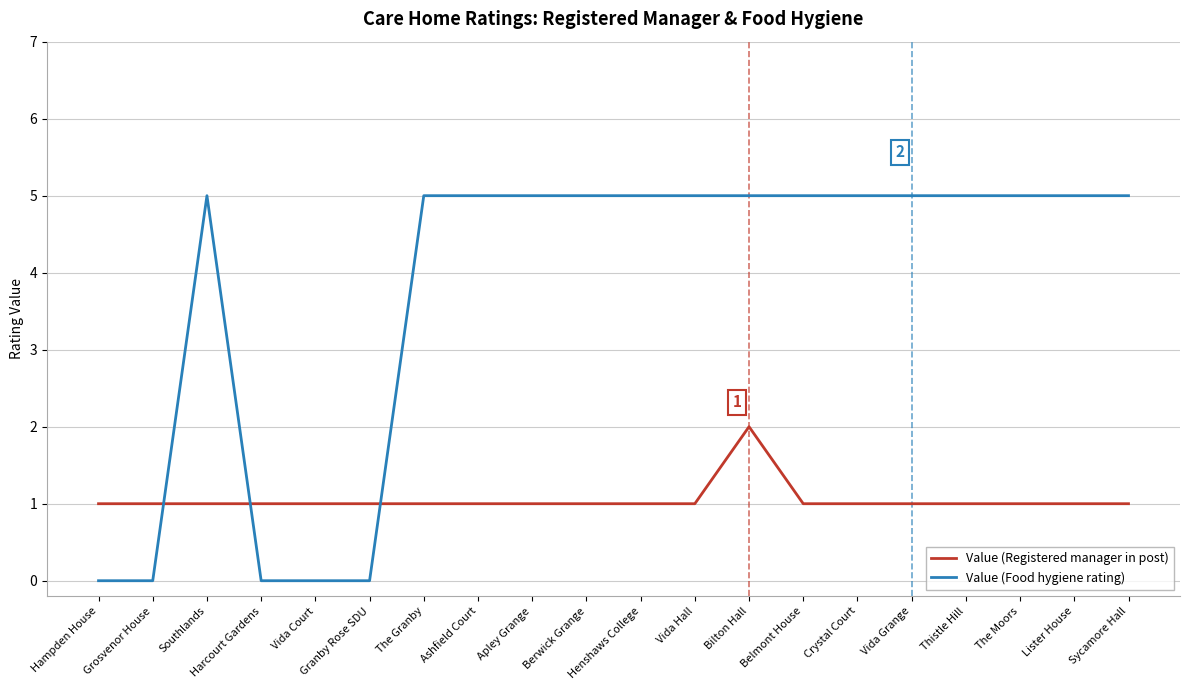

Rank the series by their maximum value, from highest to lowest.

Value (Food hygiene rating), Value (Registered manager in post)